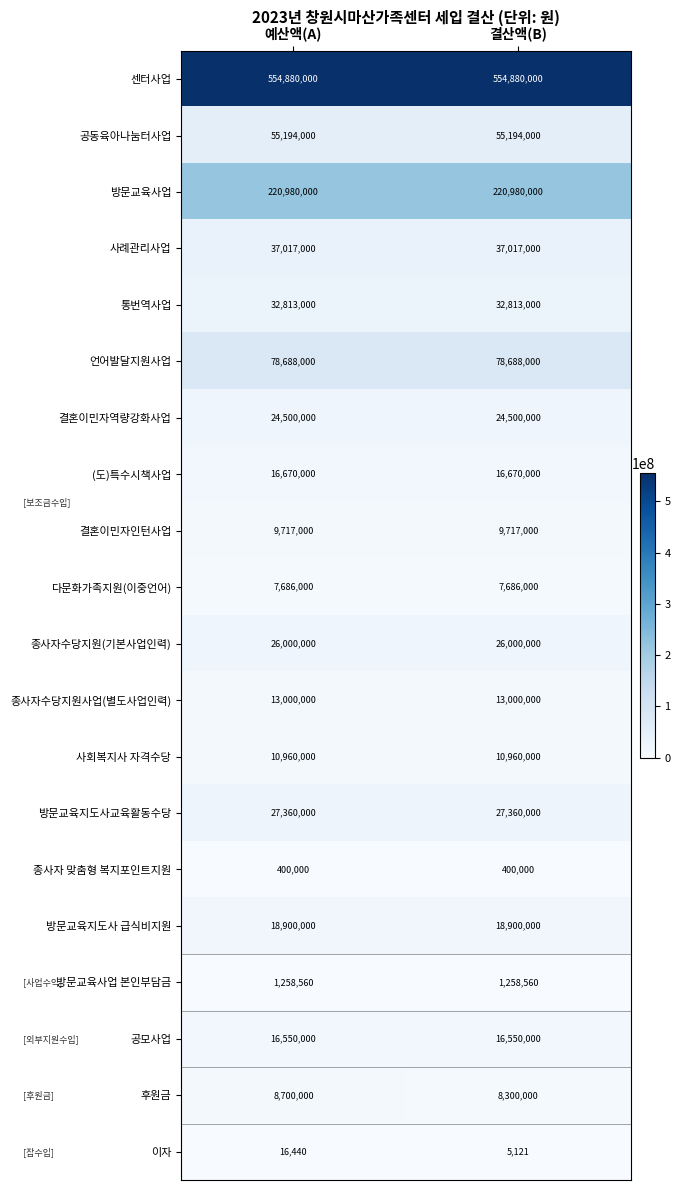

Which label corresponds to the smallest value in the chart?

결산액(B)